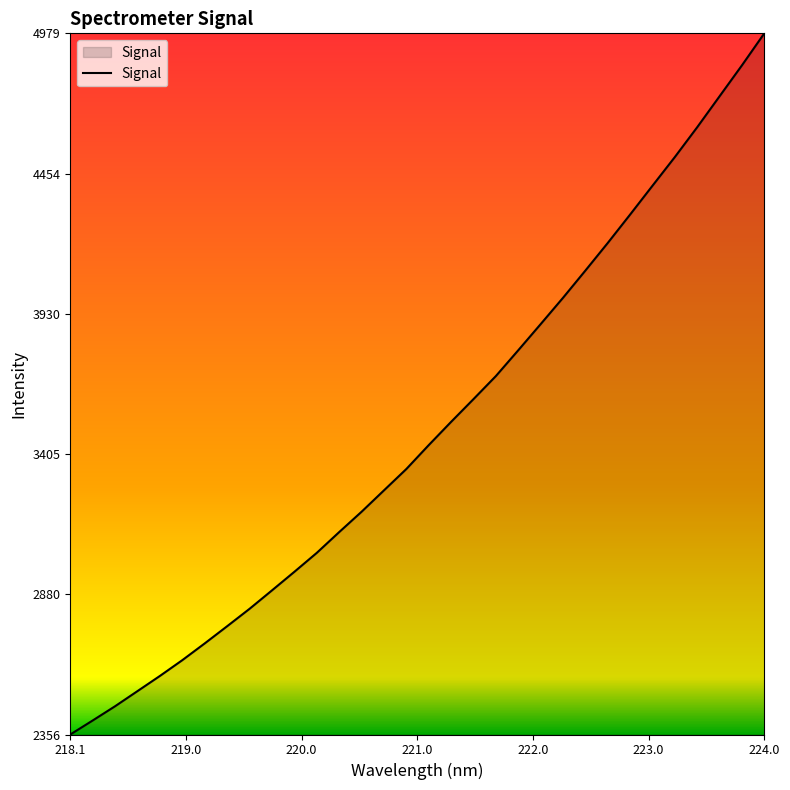

Reading right to left, transcribe all the data shown in this chart.

4979.2	4859.6	4743.8	4628.1	4516.4	4409.1	4301.2	4194.8	4091.5	3989.6	3891.1	3793.3	3696.8	3610.6	3525.4	3438.4	3349.0	3269.1	3189.0	3112.9	3035.2	2964.4	2894.8	2825.9	2760.8	2696.5	2633.9	2574.8	2518.1	2461.4	2408.1	2355.6